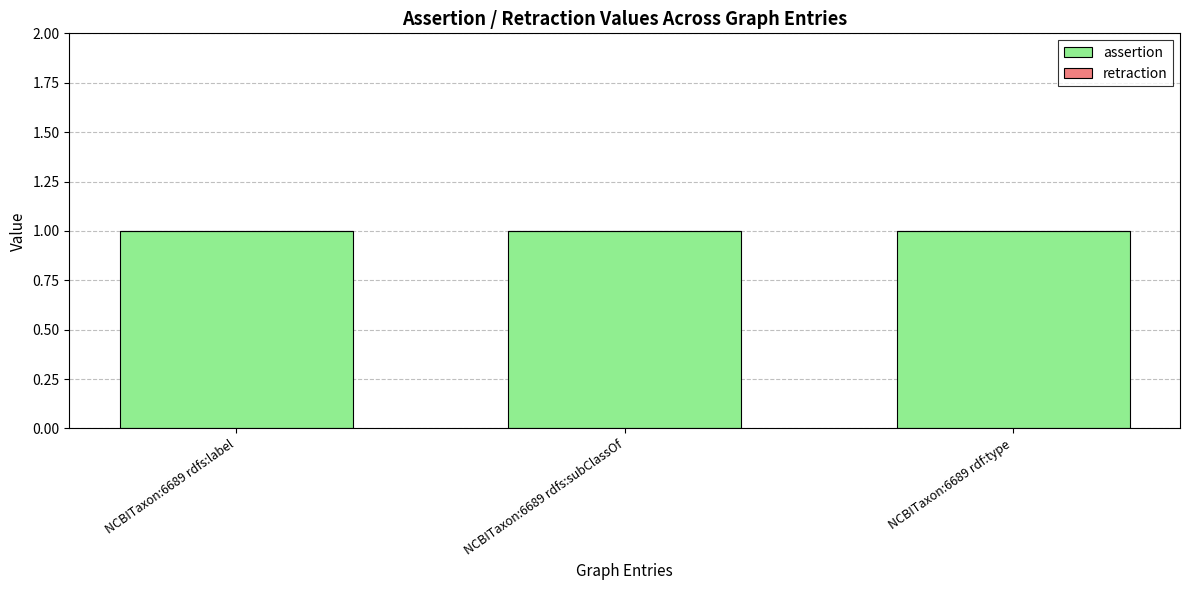

Which series has the widest spread of values?

assertion